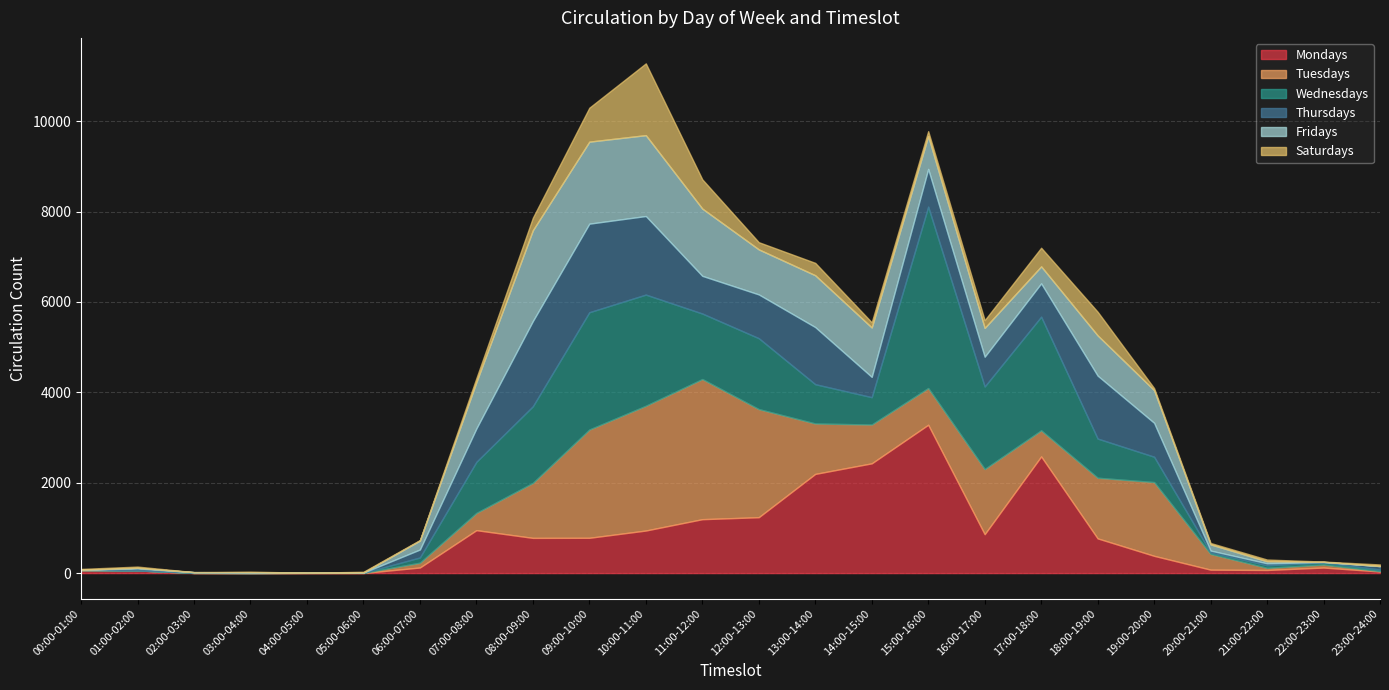

Which category has the lowest value in the Thursdays series?

04:00-05:00